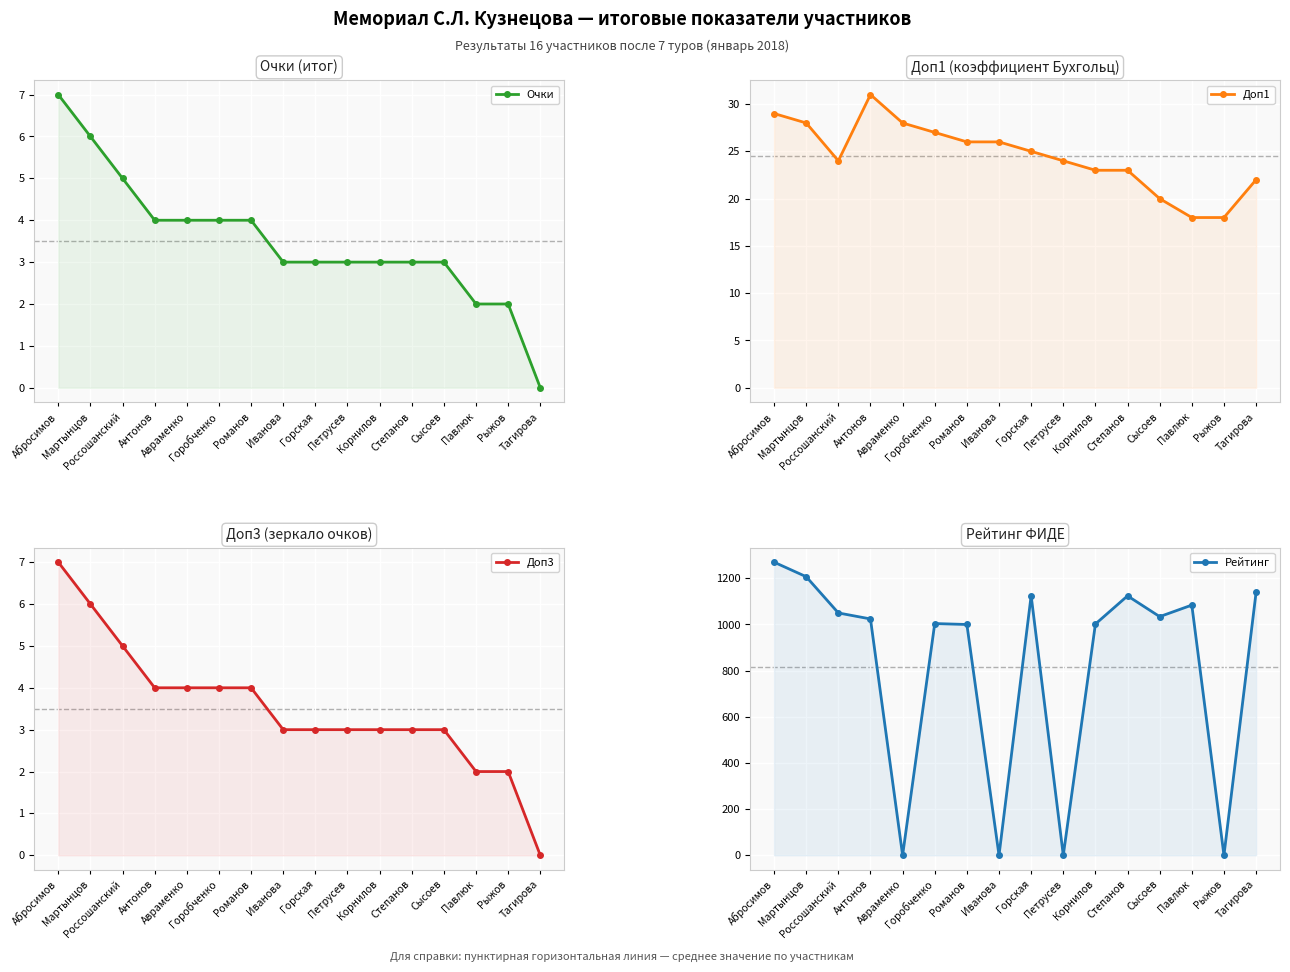

At which category is the sum across all series the highest?

Абросимов